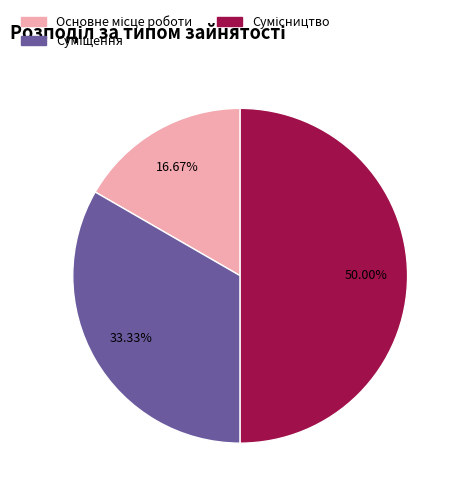

To the nearest percent, what portion does Основне місце роботи represent?

17%